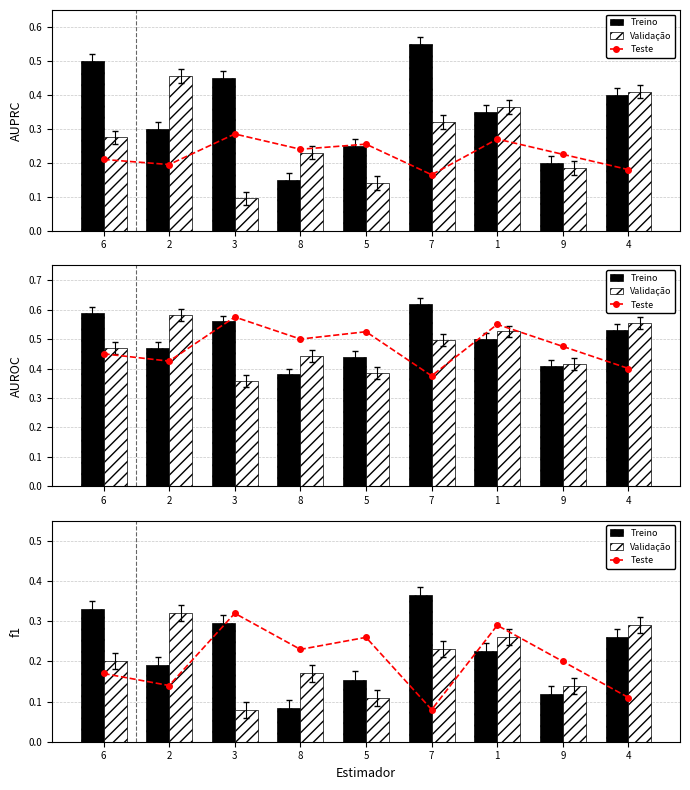

At how many categories does at least one series exceed 0?

9